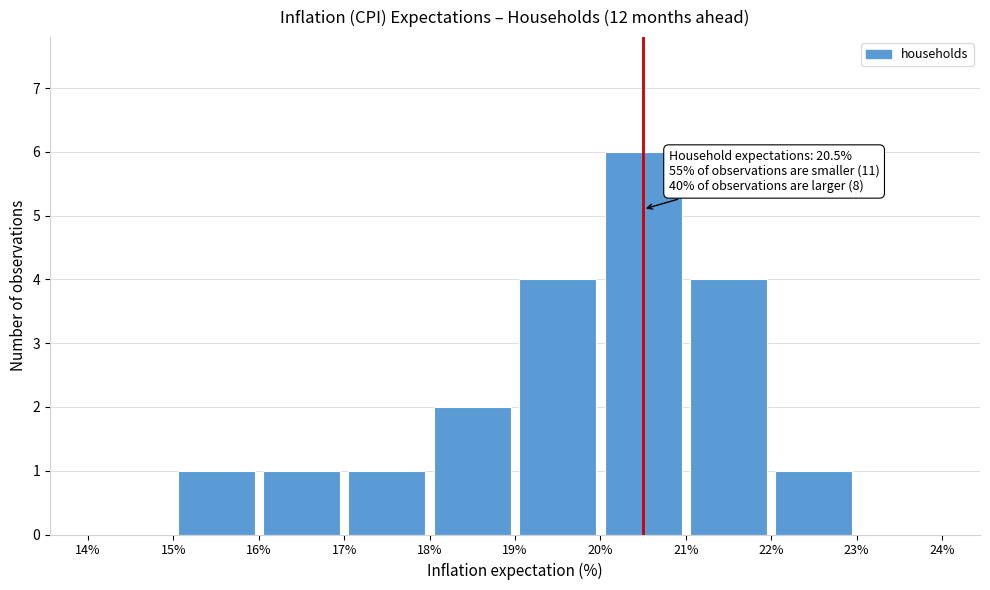

Over which range of the x-axis is the bar tallest?

20% to 21%